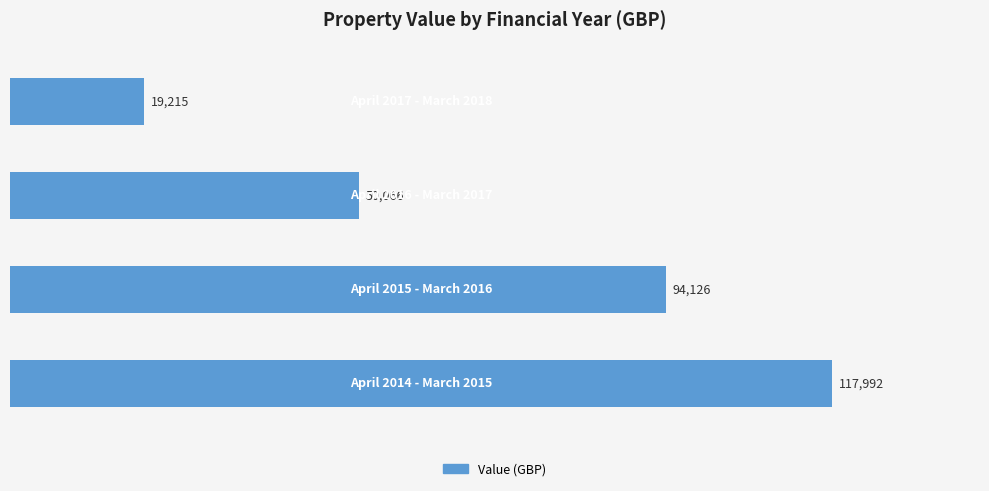

What is the smallest value displayed?

19215